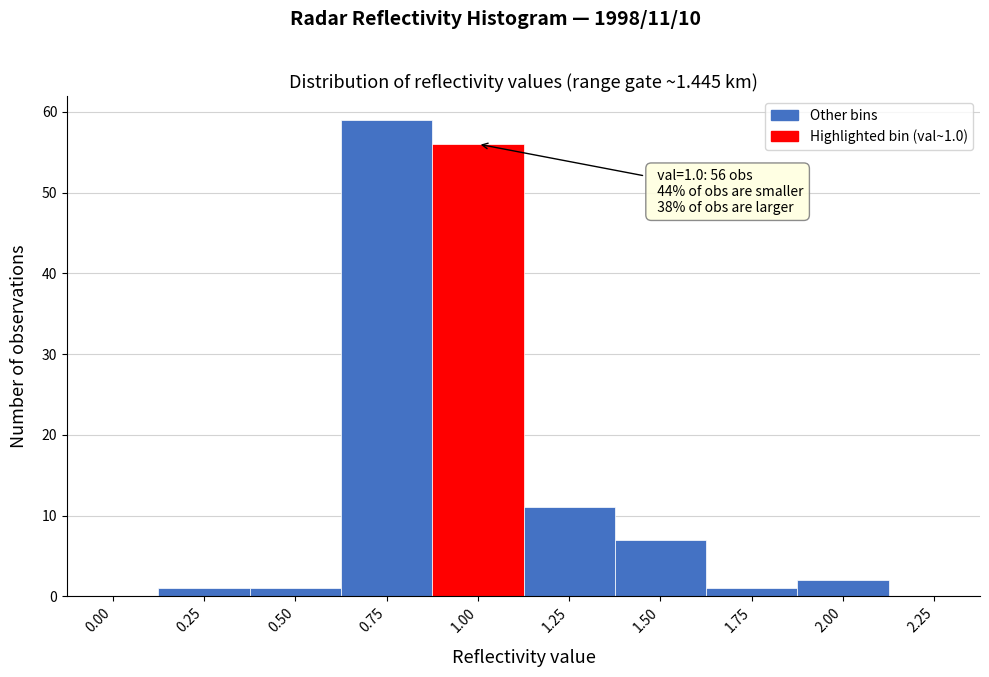

Reading left to right, list all the values displayed in this chart.

0.00=0	0.25=1	0.50=1	0.75=59	1.00=56	1.25=11	1.50=7	1.75=1	2.00=2	2.25=0